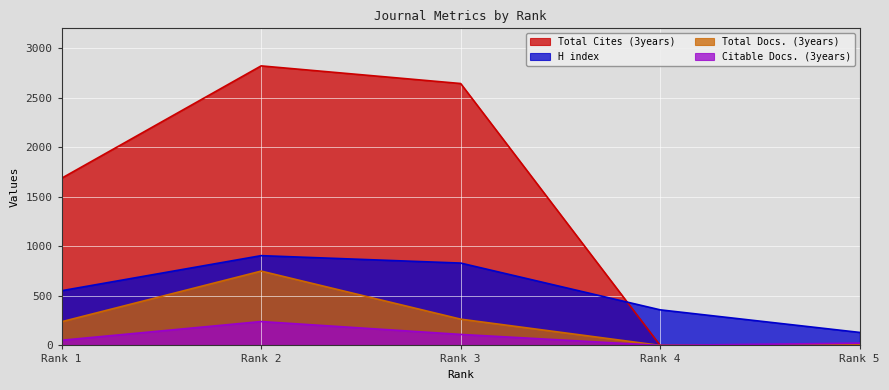

Rank the series by their maximum value, from lowest to highest.

Citable Docs. (3years), Total Docs. (3years), H index, Total Cites (3years)